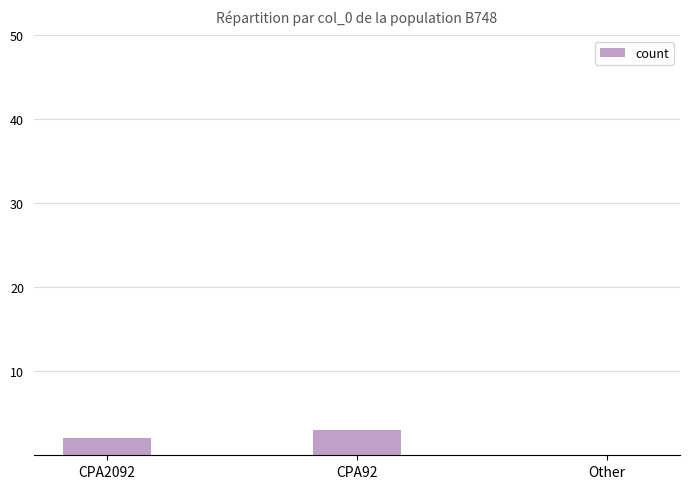

Reading left to right, list all the values displayed in this chart.

CPA2092=2	CPA92=3	Other=0